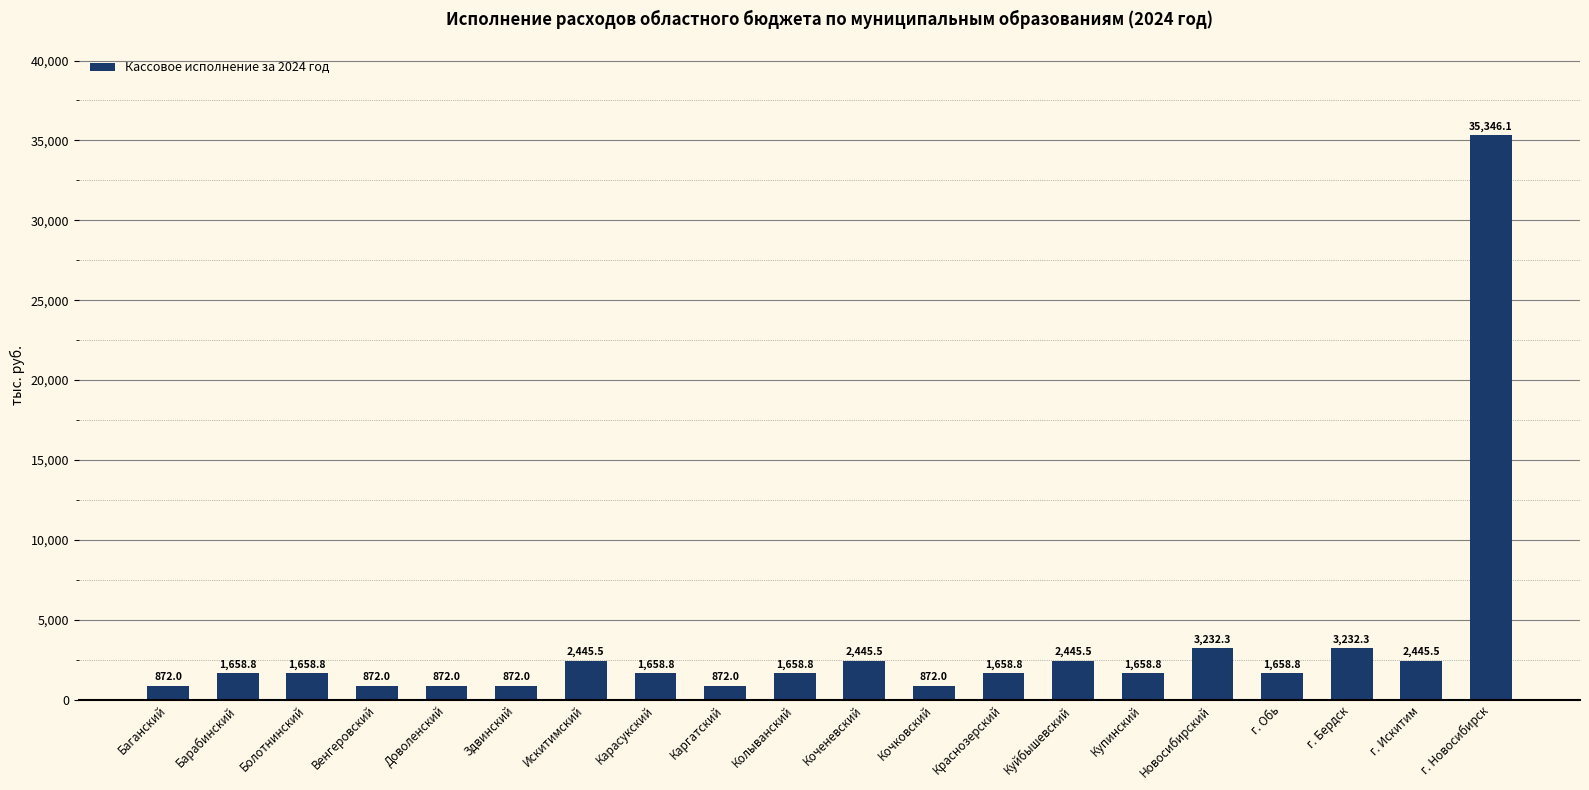

Which category has the highest value across all series?

г. Новосибирск